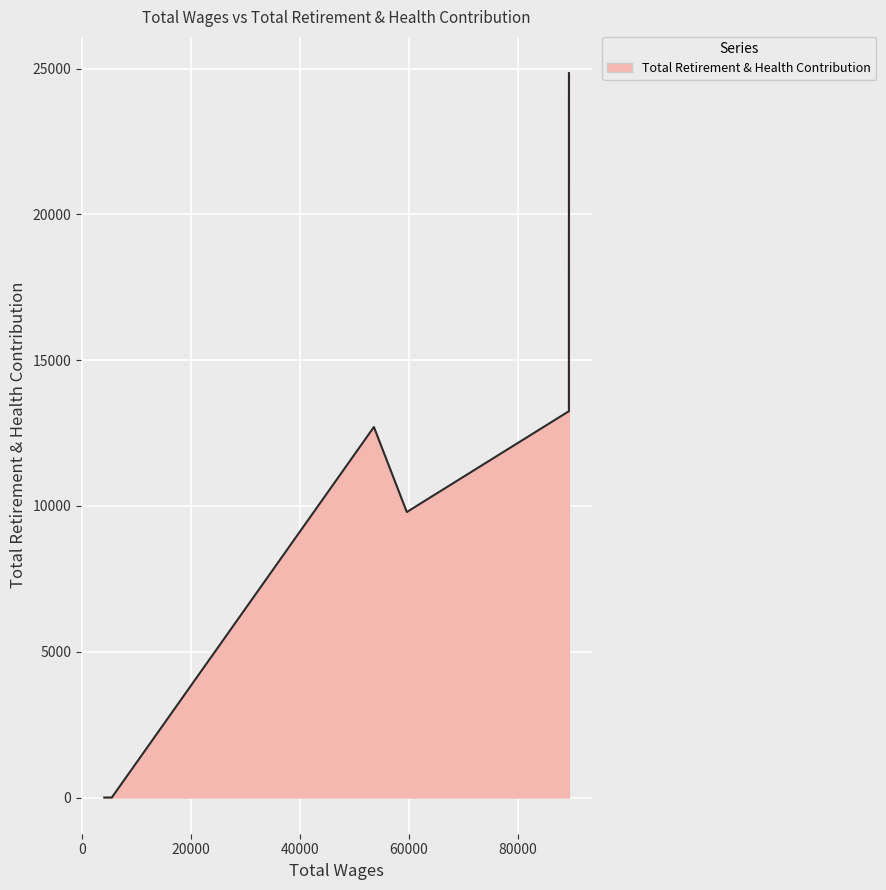

Which has a higher value, 5472.0 or 4352.0?

5472.0